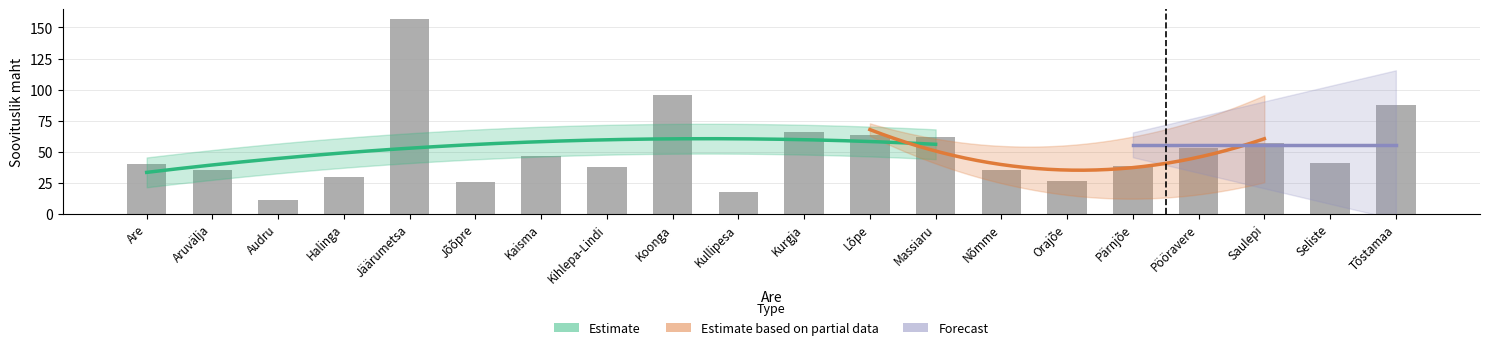

What is the label of the 20th bar from the left?

Tõstamaa